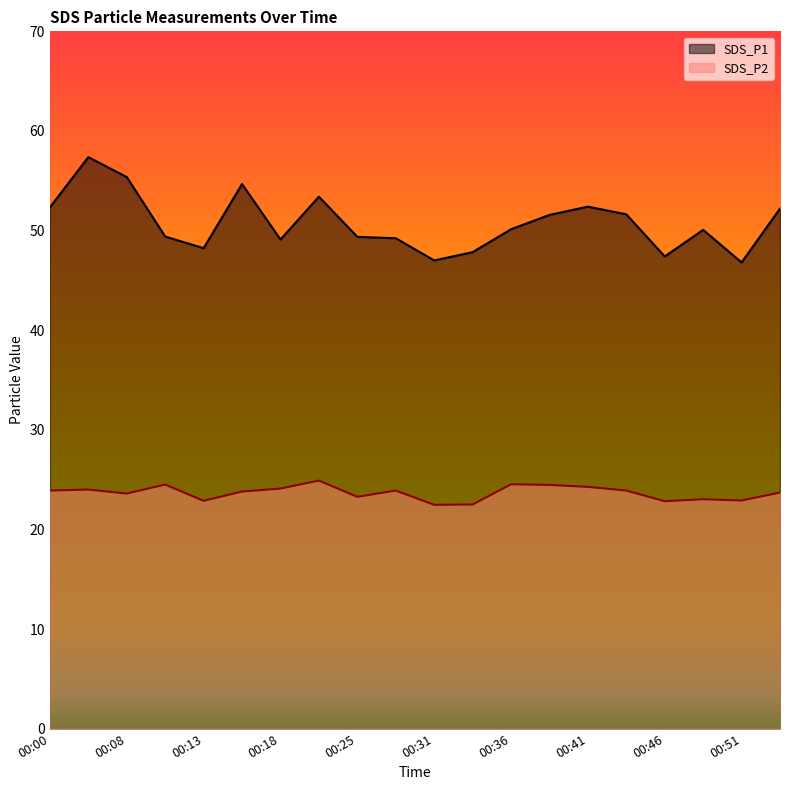

Between 00:02 and 00:38, which is larger?

00:02